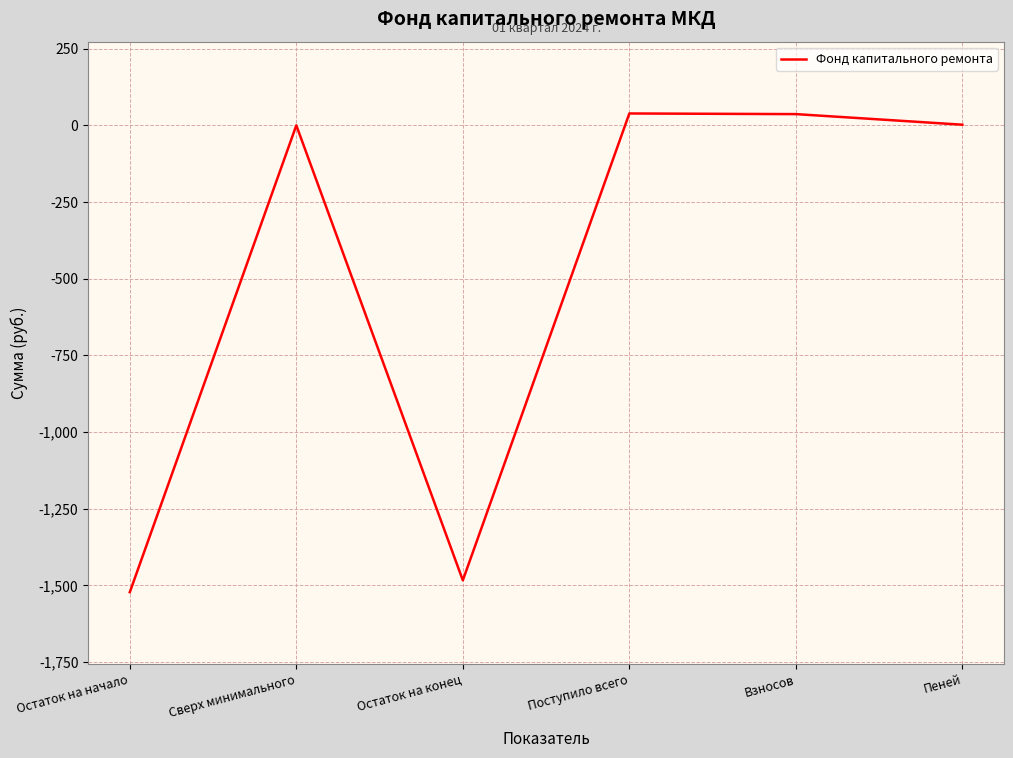

What is the difference between the maximum and minimum values?

1560.8